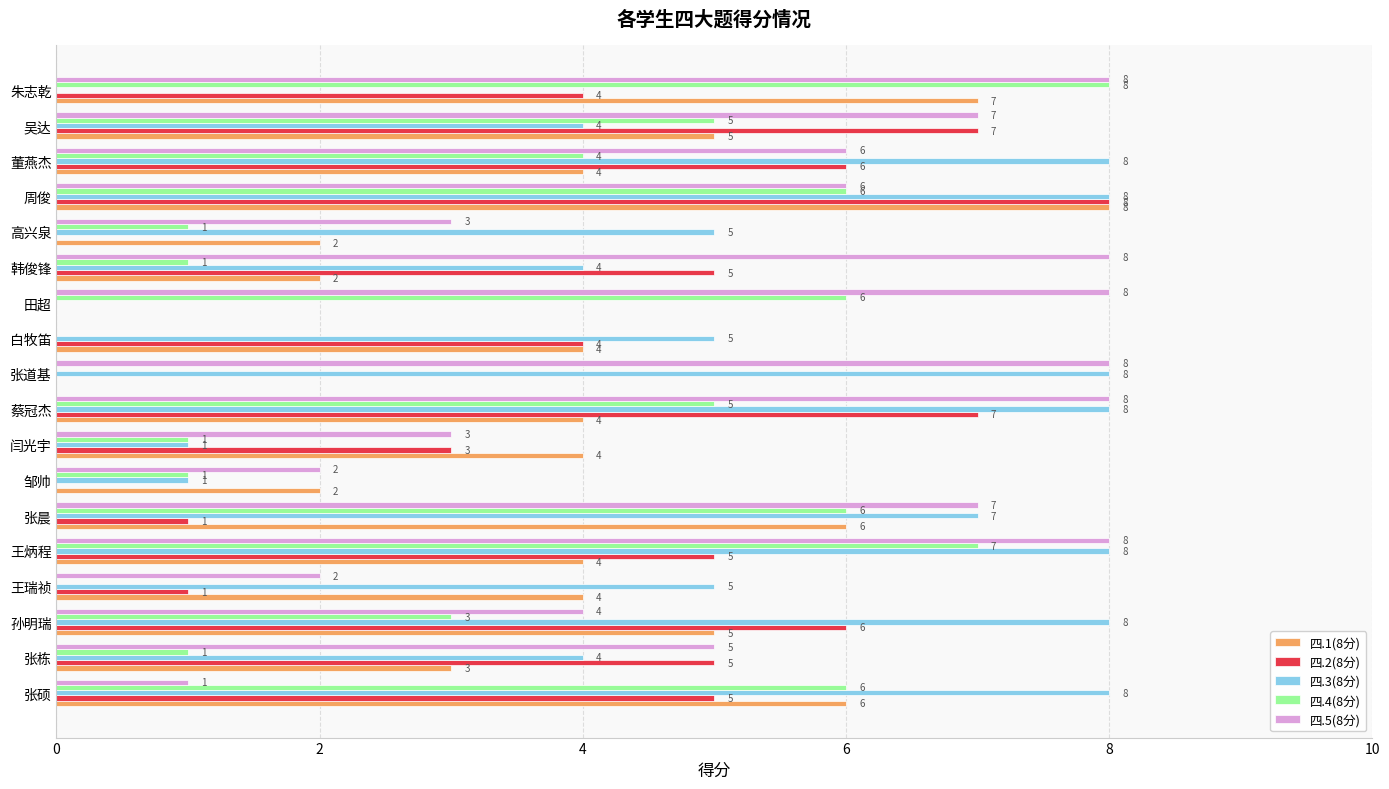

Where is 四.4(8分) nearest to the value 4?

董燕杰